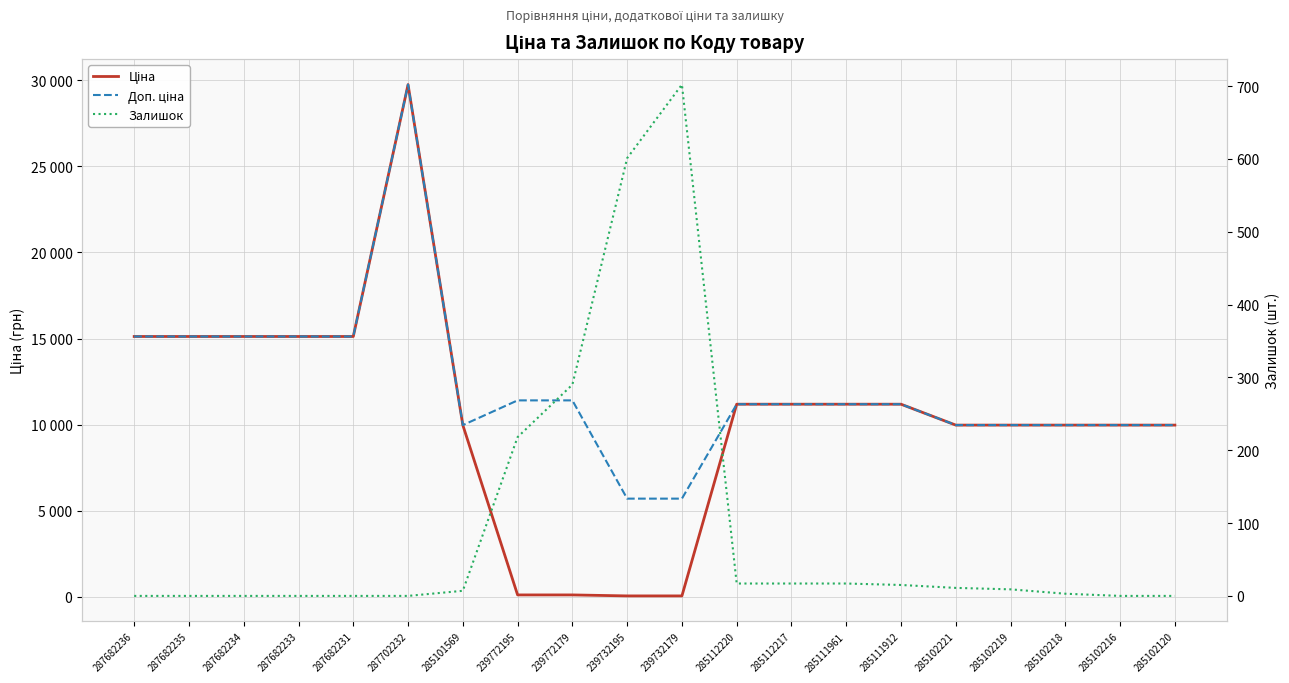

What is the total value across all series at 239772195?

11742.1